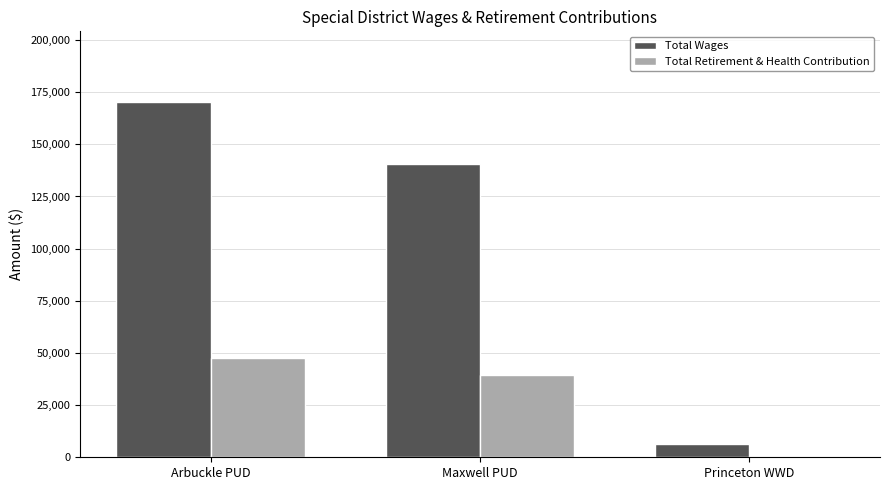

Reading left to right, extract all data points from this chart.

Total Wages: Arbuckle PUD=170131	Maxwell PUD=140709	Princeton WWD=6420
Total Retirement & Health Contribution: Arbuckle PUD=47784	Maxwell PUD=39401	Princeton WWD=0